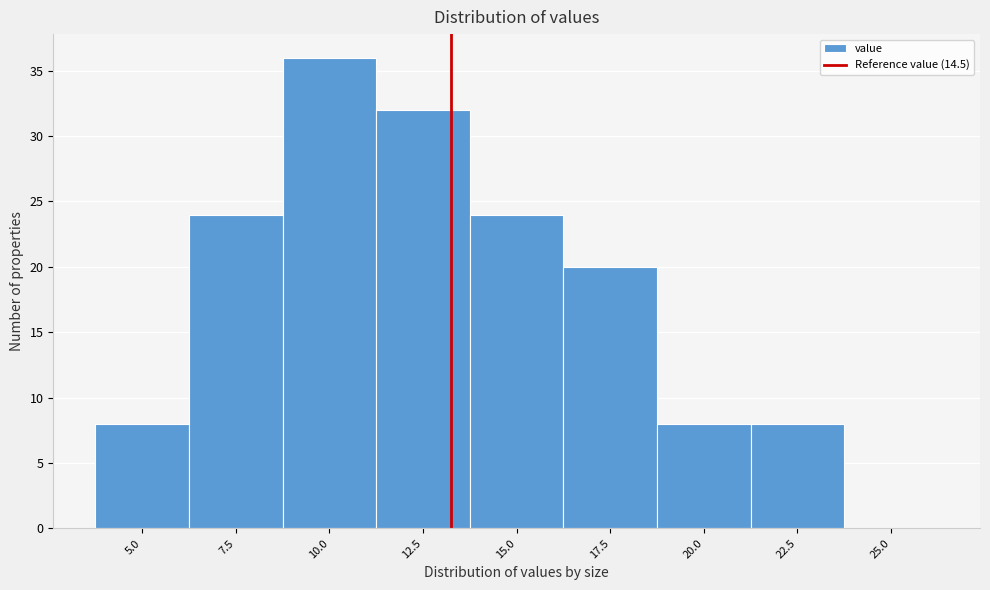

Reading left to right, list all the values displayed in this chart.

5.0=8	7.5=24	10.0=36	12.5=32	15.0=24	17.5=20	20.0=8	22.5=8	25.0=0